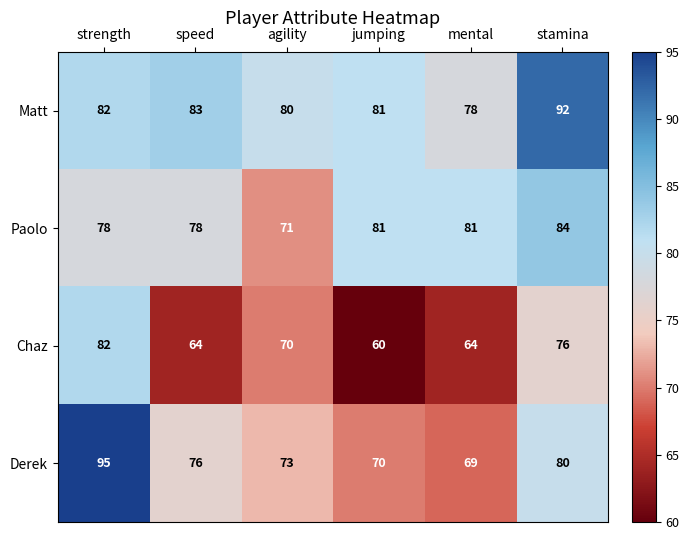

What is the maximum value shown in the chart?

95